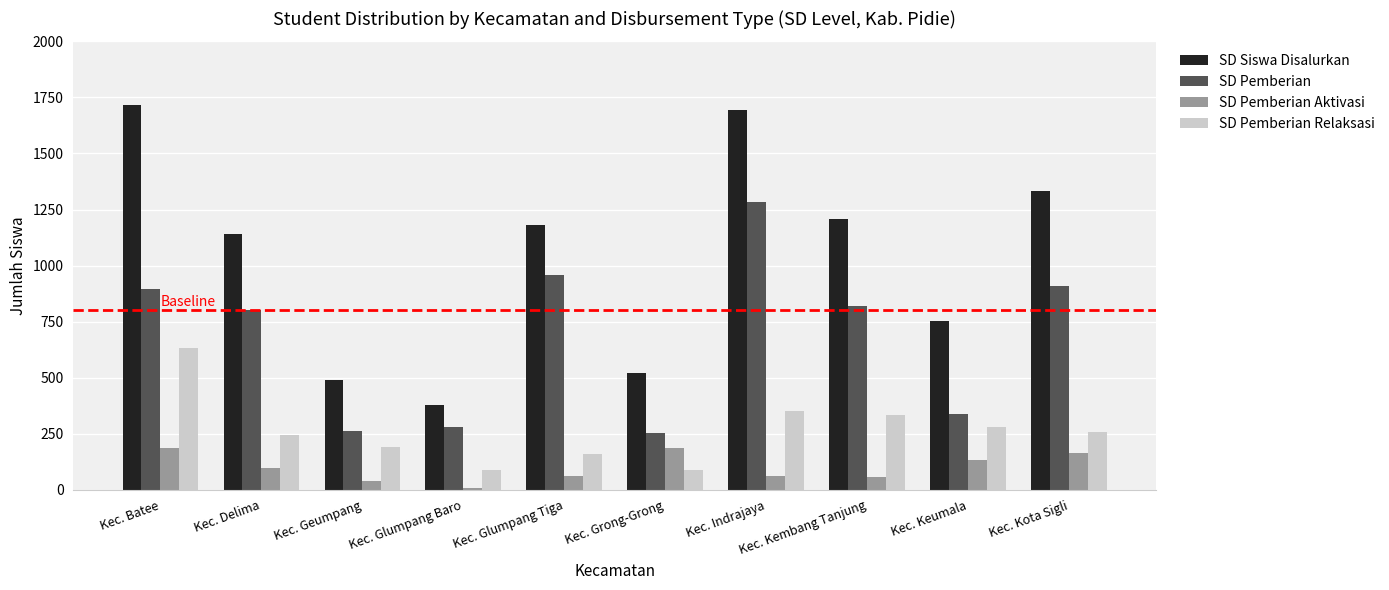

At Kec. Batee, list the series in order from smallest to largest.

SD Pemberian Aktivasi, SD Pemberian Relaksasi, SD Pemberian, SD Siswa Disalurkan